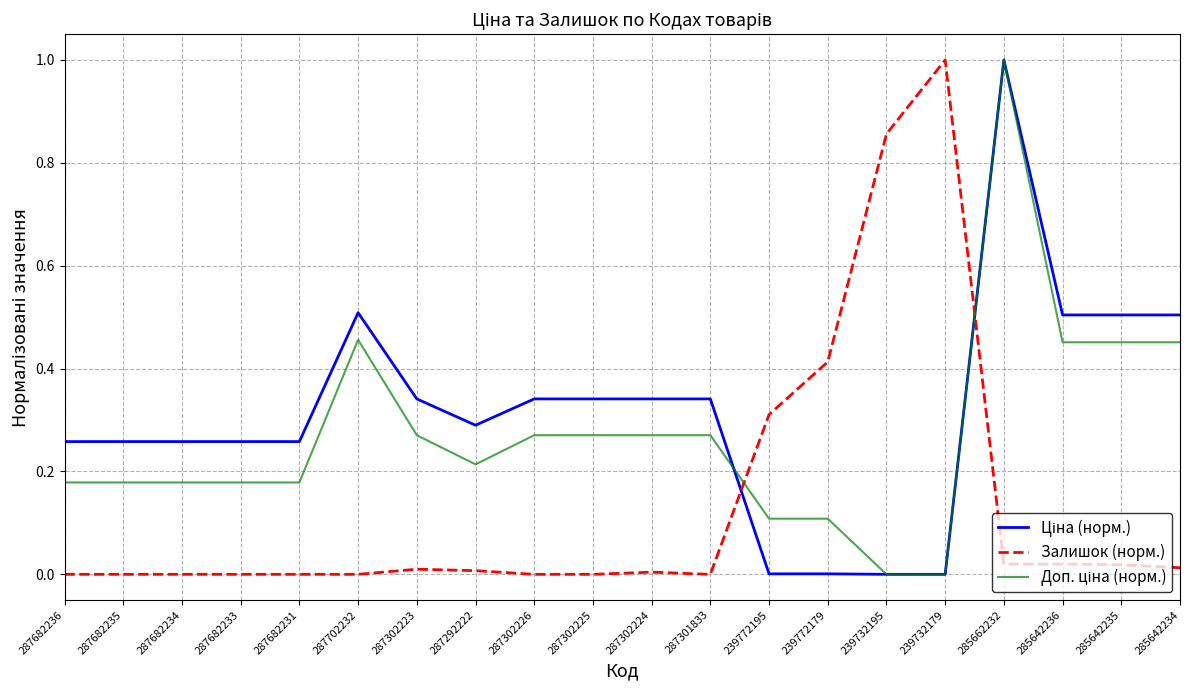

What is the total value across all series at 239732179?

1.0